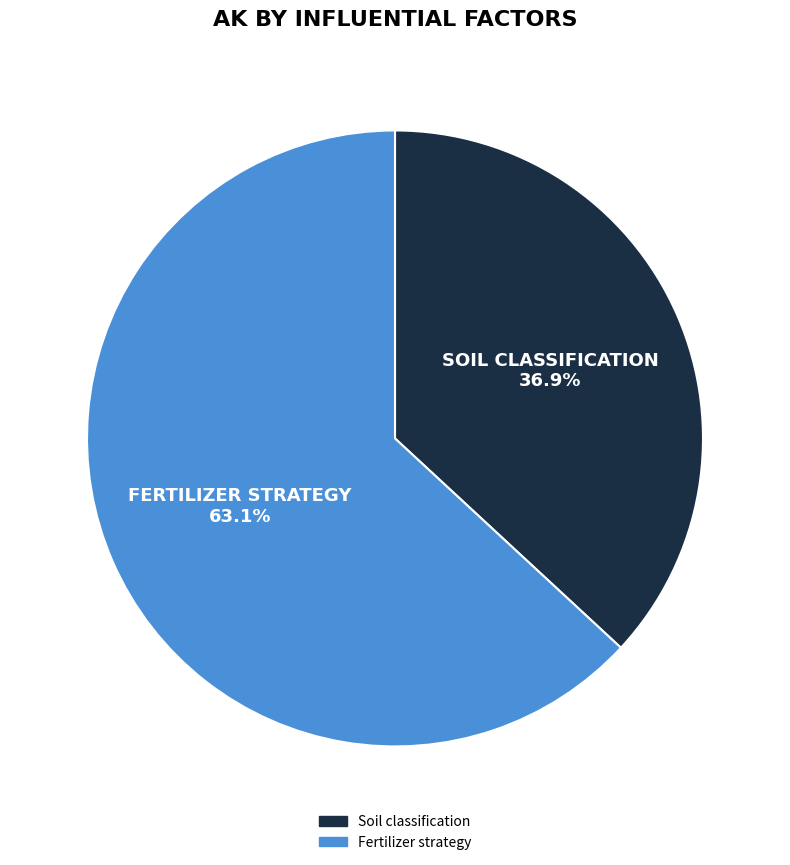

The Fertilizer strategy slice represents 76% of the pie. True or false?

False